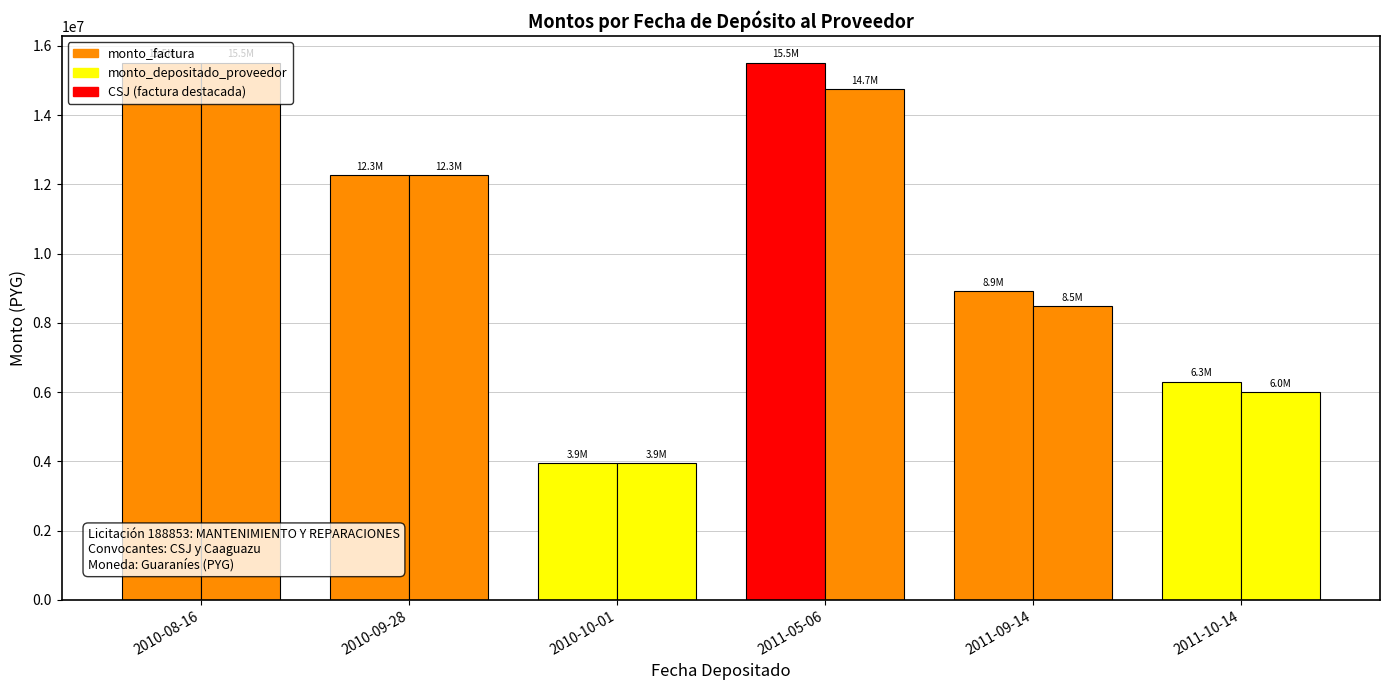

What is the value of the monto_factura bar at the 5th from the left?

8914000